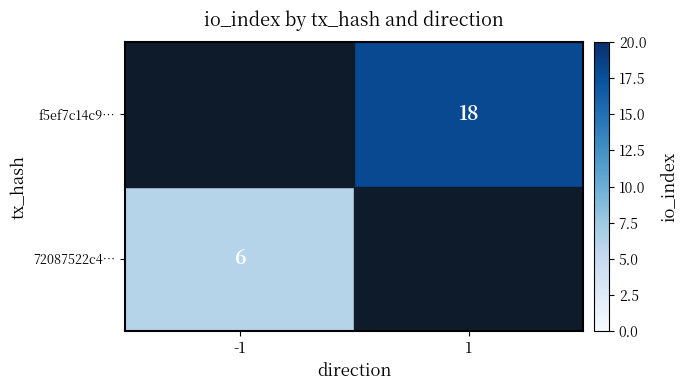

Is it true that 72087522c4… equals 6 at -1?

True